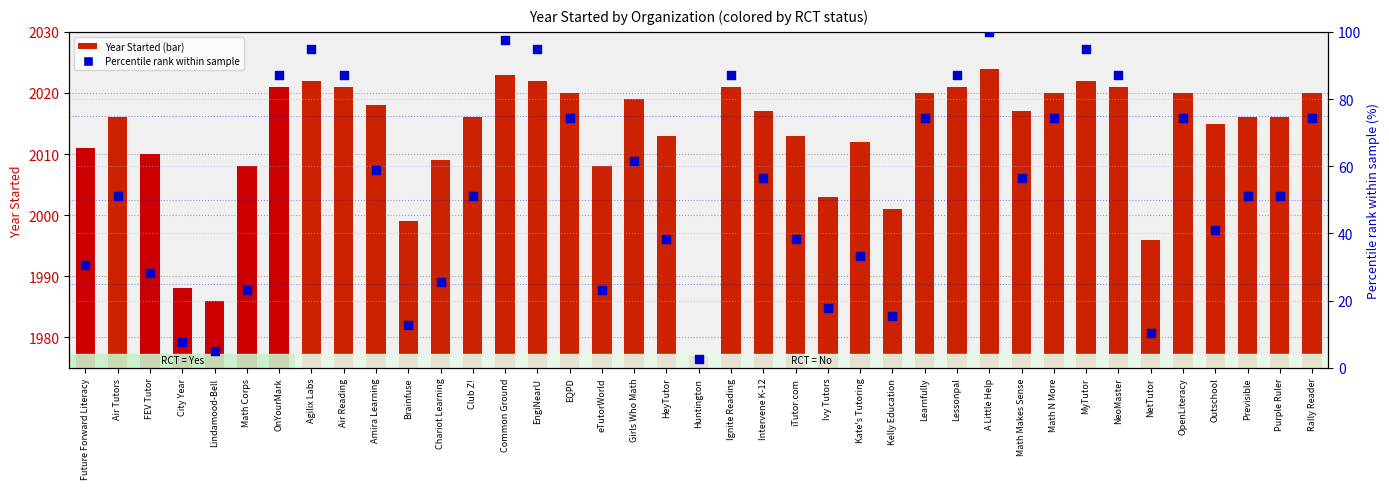

Between Air Reading and NeoMaster, which is larger?

Air Reading